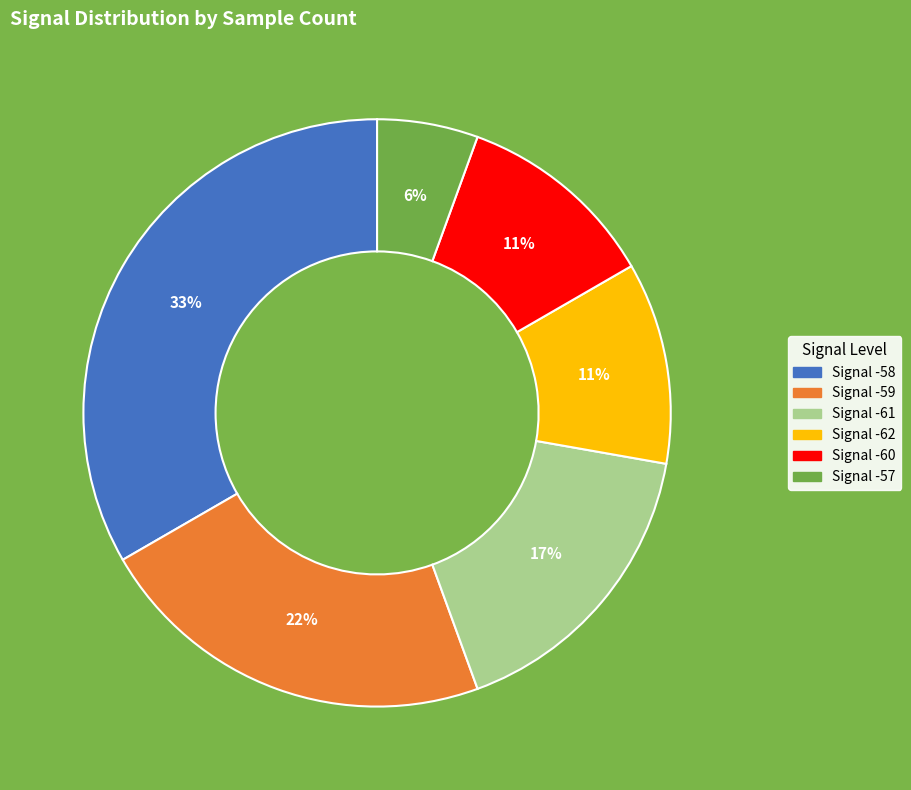

Is there a majority slice in this chart?

No